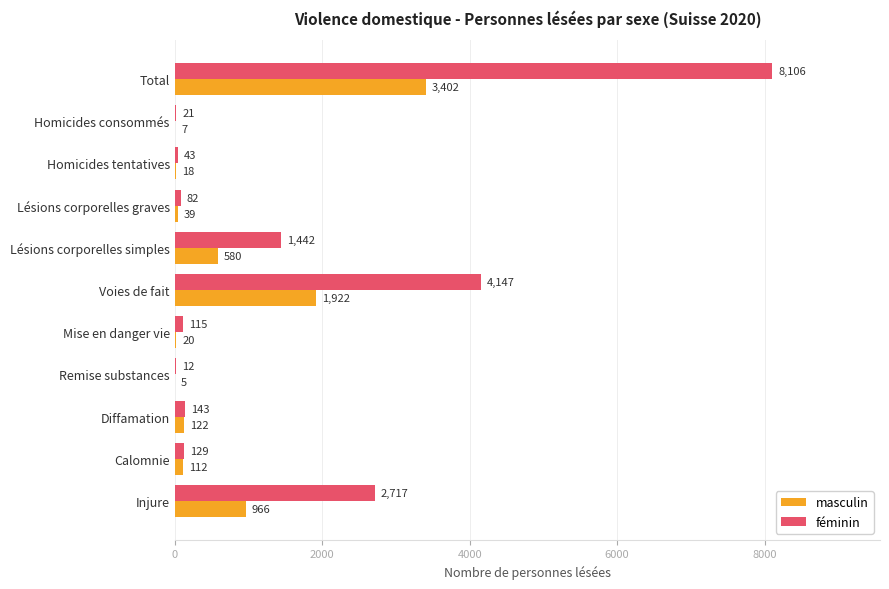

True or false: féminin has a value of 1442 at Lésions corporelles simples.

True